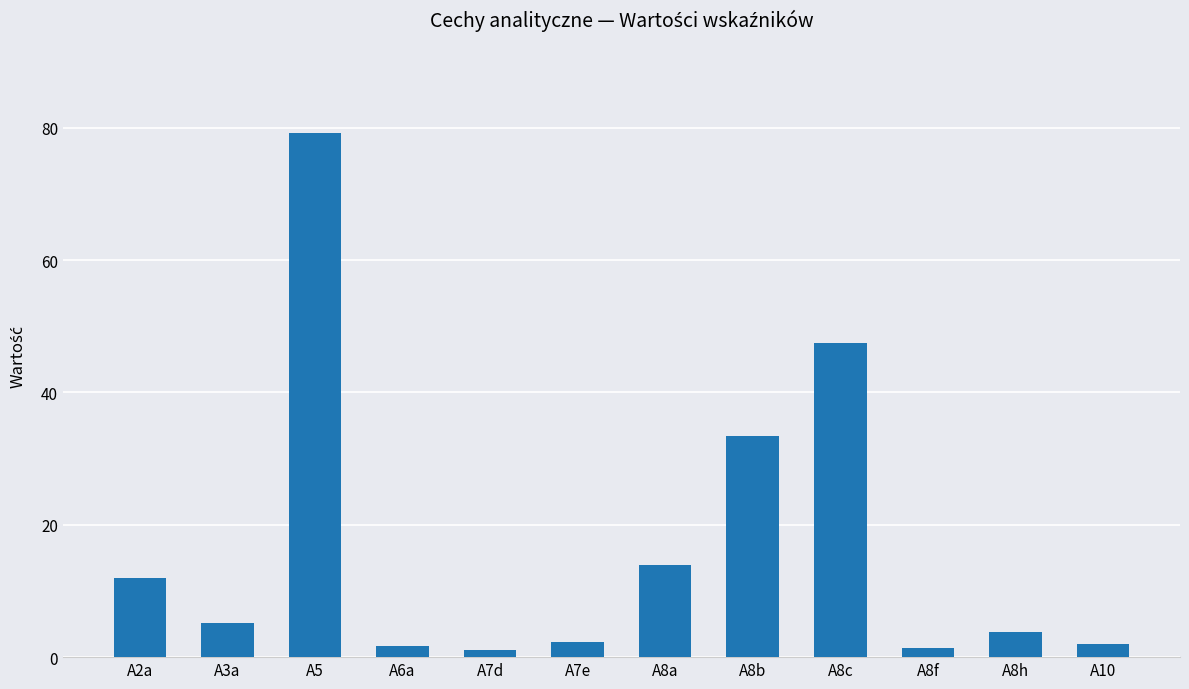

What is the greatest value displayed?

79.2